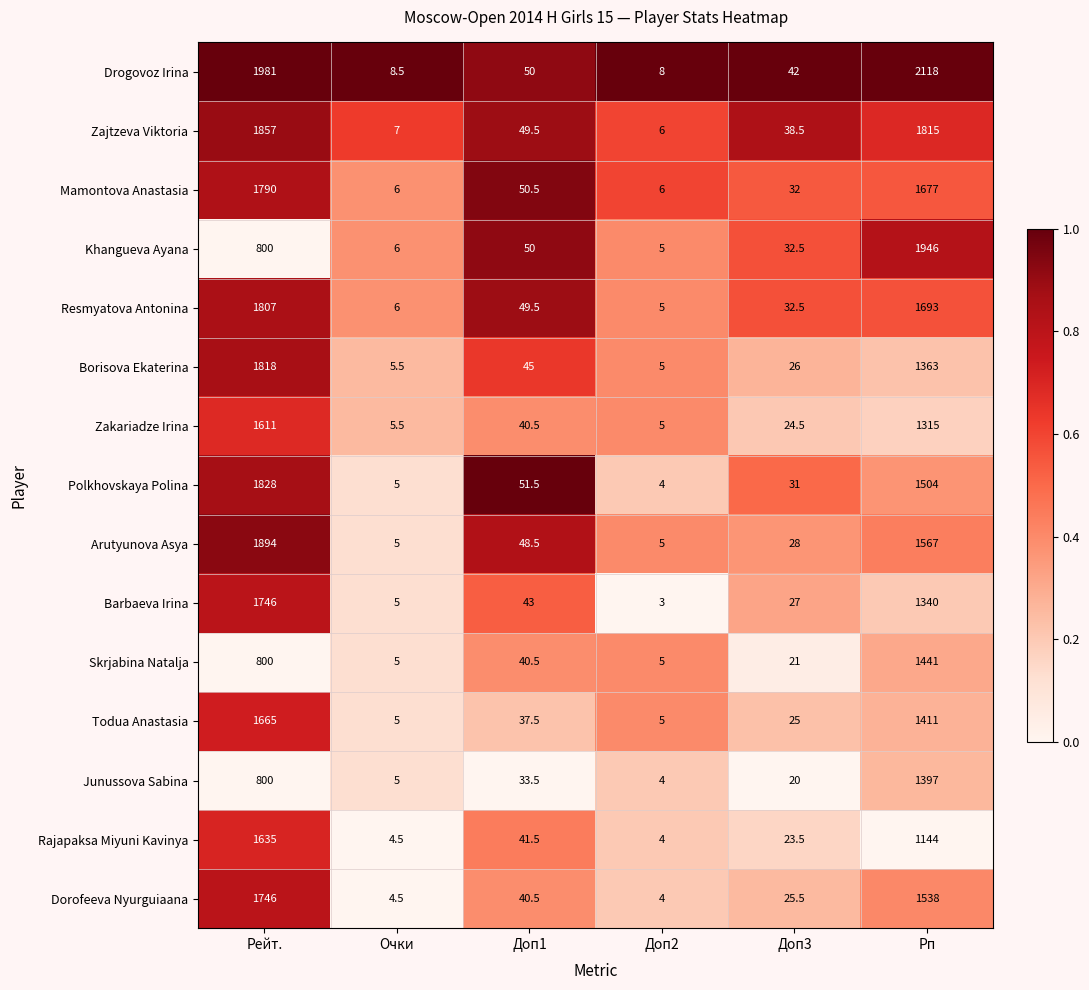

The Zajtzeva Viktoria series shows 1155.8 at Рп. True or false?

False